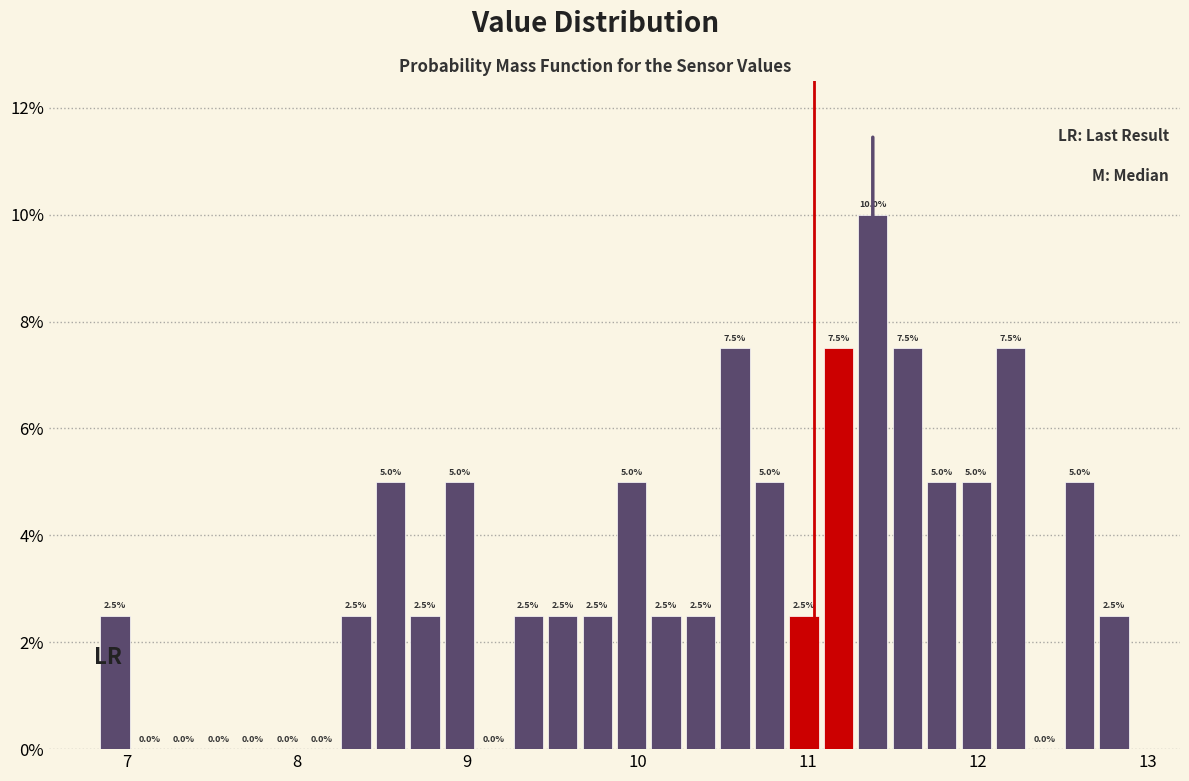

Read against the x-axis, roughly where is the centre of the tallest bar?

11.4